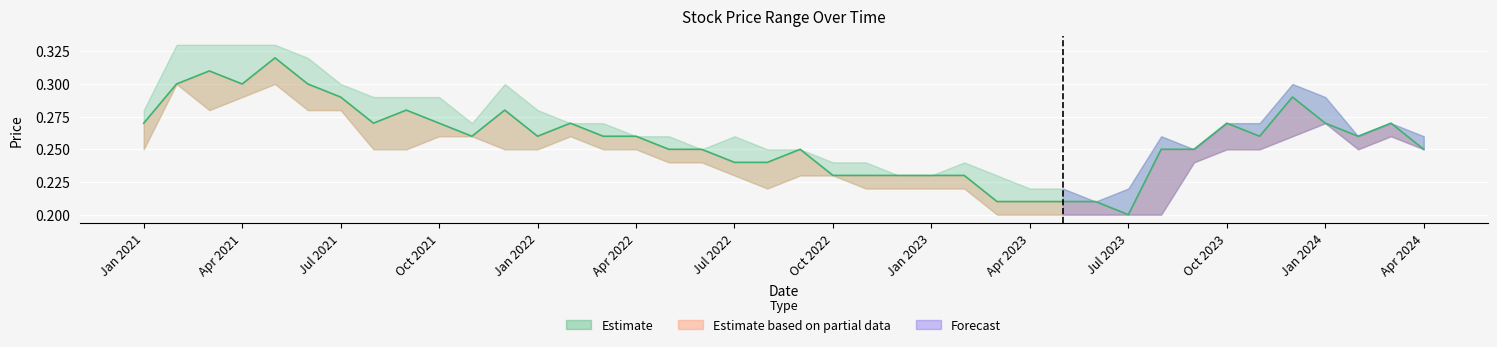

How many points are higher than both their immediate neighbors (excluding endpoints)?

9